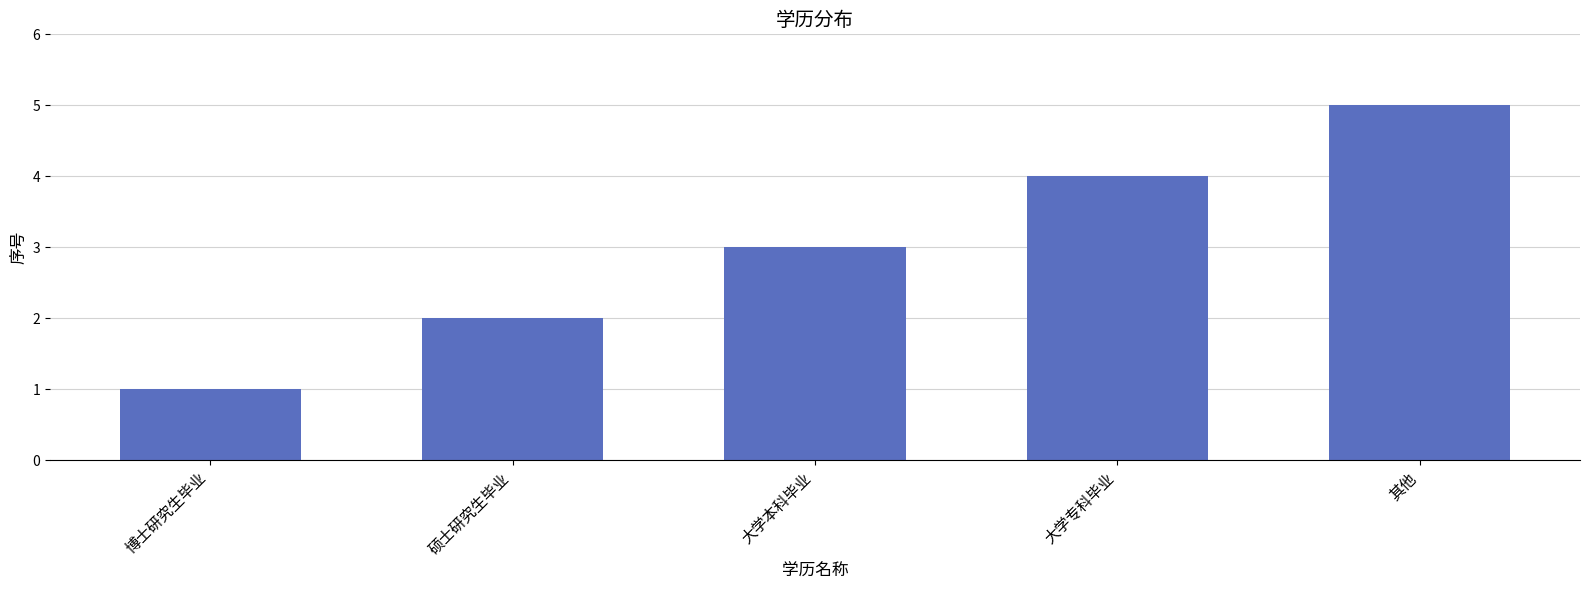

What position from the right is 其他?

1